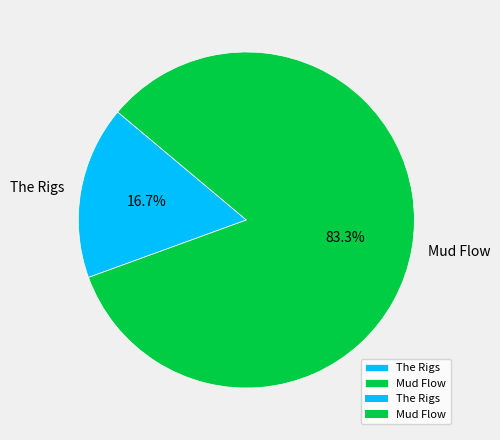

What is the smallest slice in the pie chart?

The Rigs